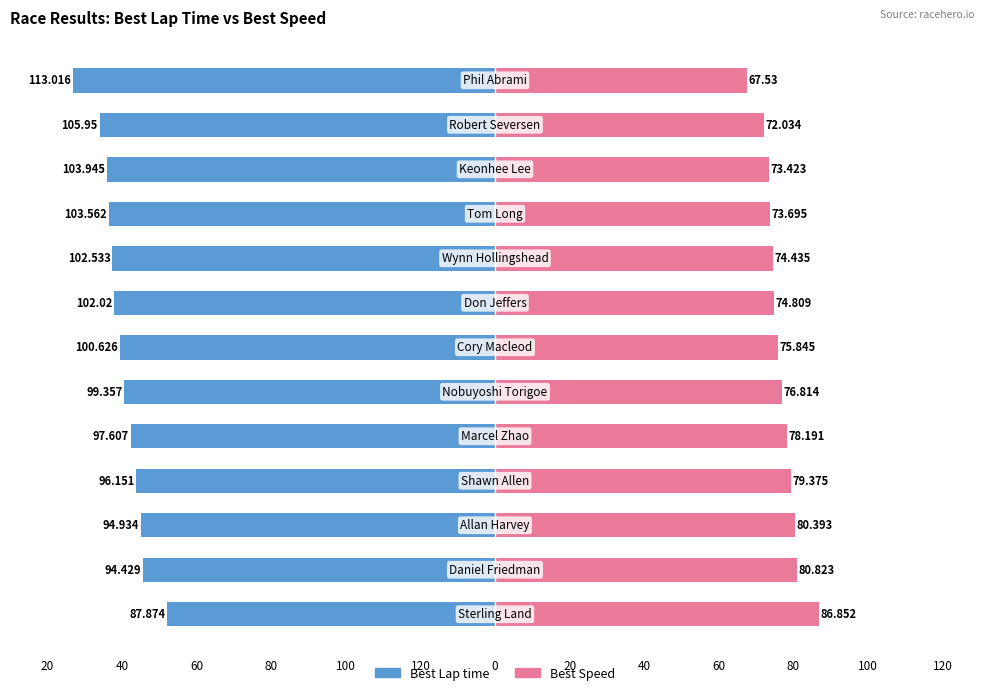

What is the label of the 11th bar from the right?

80